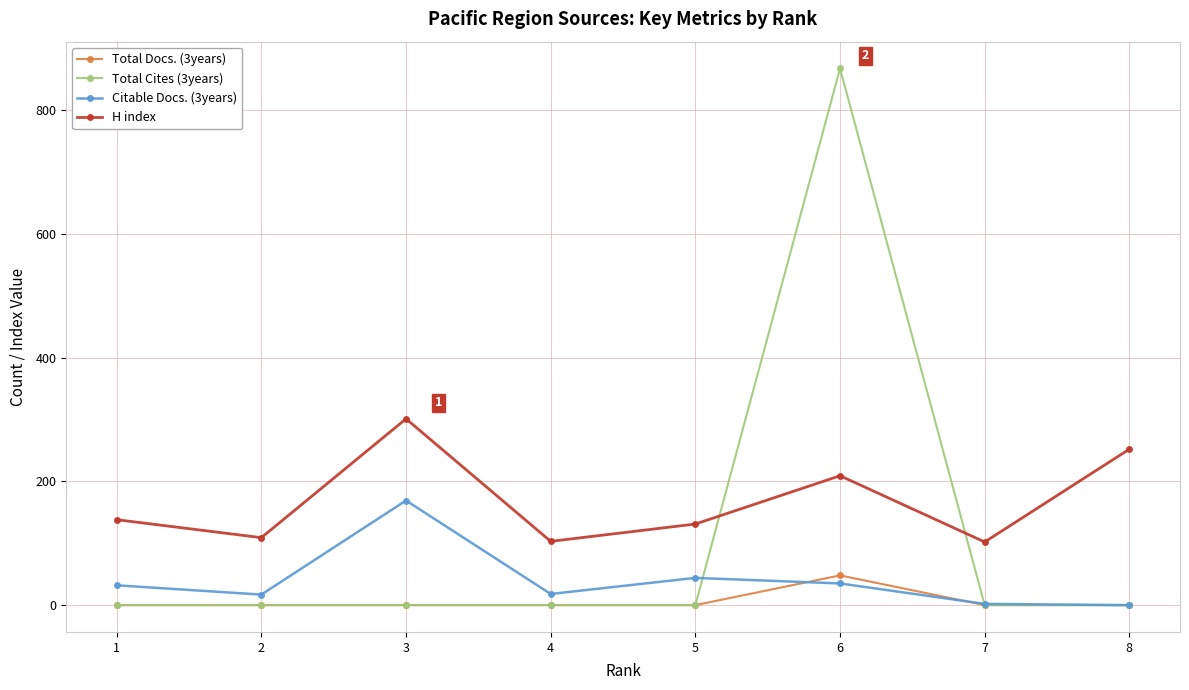

Where is H index nearest to the value 201?

6